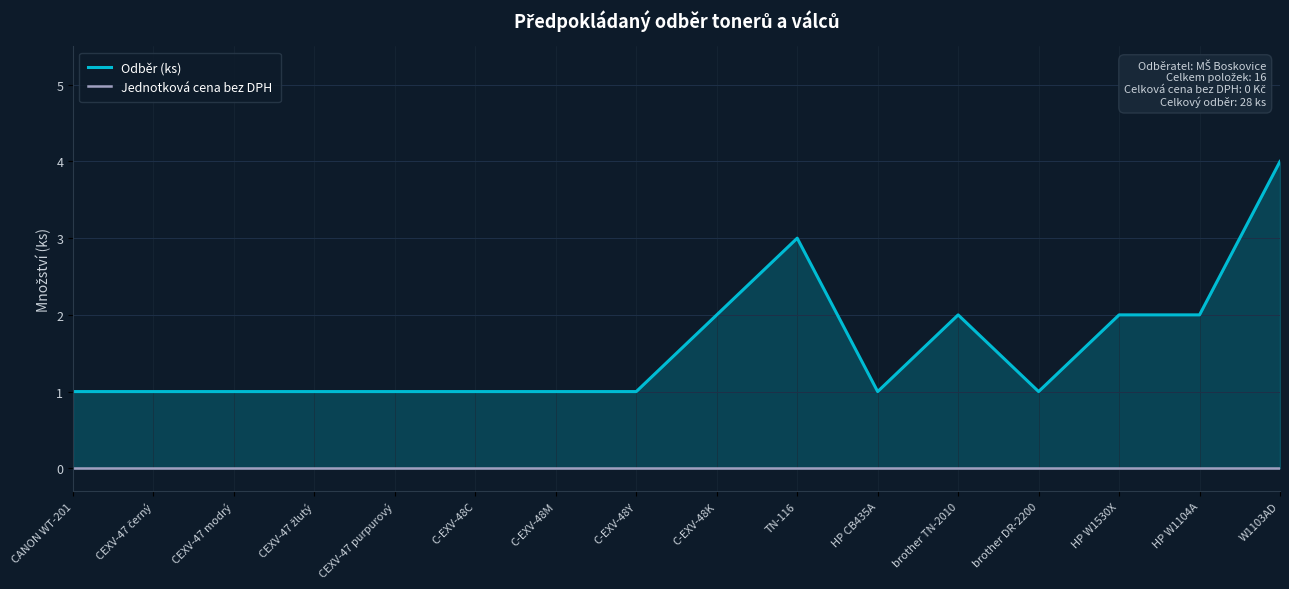

Where is Odběr (ks) nearest to the value 2?

C-EXV-48K